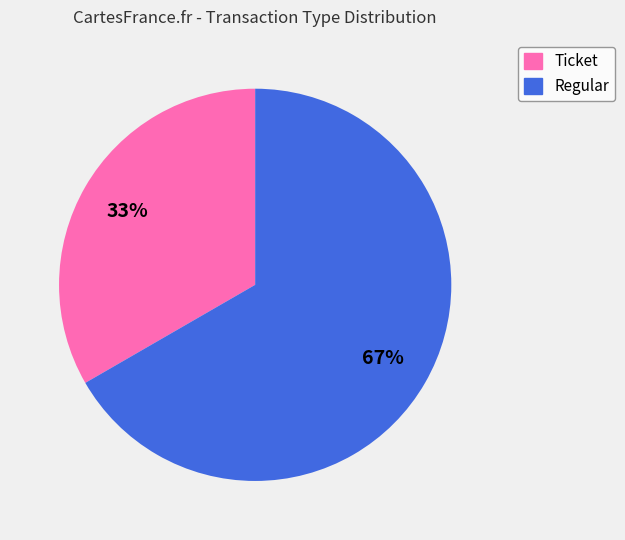

Is it true that Ticket is 33% of the pie?

True